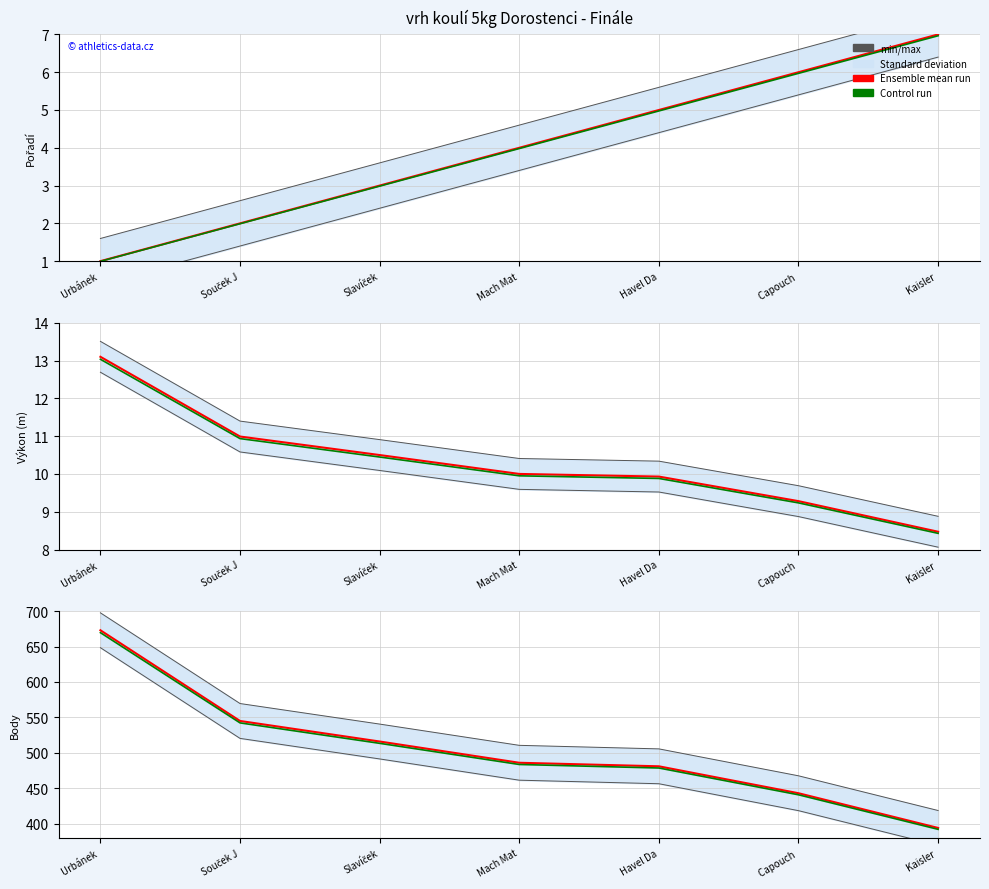

True or false: min/max and Control run cross at least once.

False